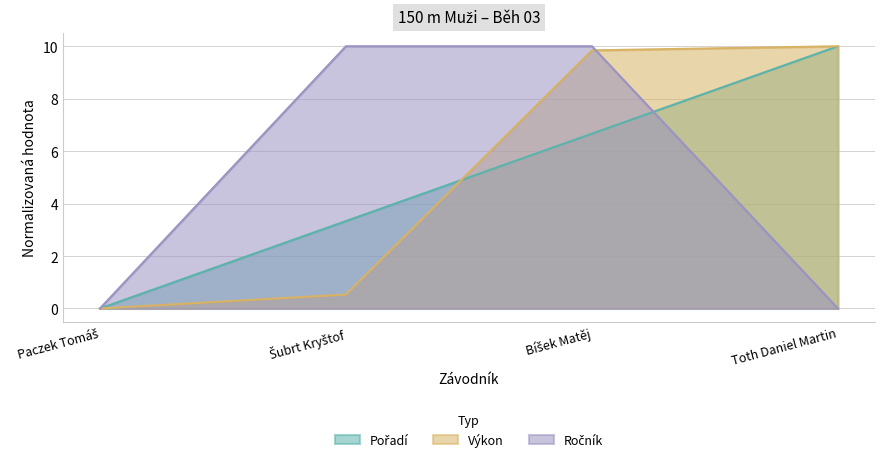

Which series has the widest spread of values?

Výkon